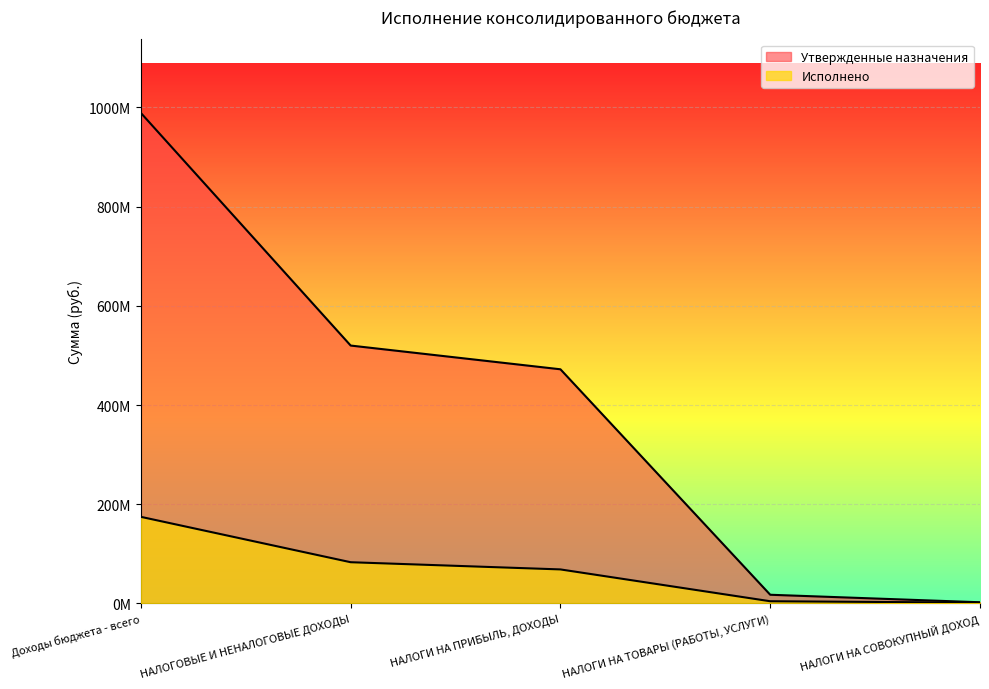

Reading left to right, extract all data points from this chart.

Утвержденные назначения: Доходы бюджета - всего=988690558.6	НАЛОГОВЫЕ И НЕНАЛОГОВЫЕ ДОХОДЫ=519845000.0	НАЛОГИ НА ПРИБЫЛЬ, ДОХОДЫ=472000000.0	НАЛОГИ НА ТОВАРЫ (РАБОТЫ, УСЛУГИ)=17502000.0	НАЛОГИ НА СОВОКУПНЫЙ ДОХОД=2363000.0
Исполнено: Доходы бюджета - всего=174555091.1	НАЛОГОВЫЕ И НЕНАЛОГОВЫЕ ДОХОДЫ=83088415.8	НАЛОГИ НА ПРИБЫЛЬ, ДОХОДЫ=68566984.5	НАЛОГИ НА ТОВАРЫ (РАБОТЫ, УСЛУГИ)=4425734.6	НАЛОГИ НА СОВОКУПНЫЙ ДОХОД=1587787.2